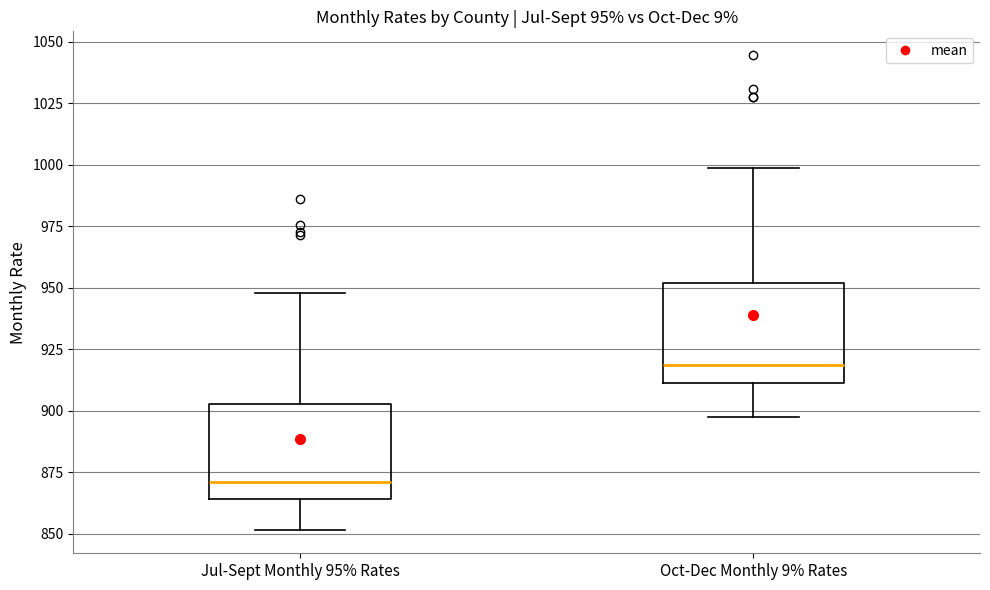

Where does the lower whisker of the box for Oct-Dec Monthly 9% Rates end on the y-axis? The values are not printed on the chart, so give them approximately, as read against the axis.

895